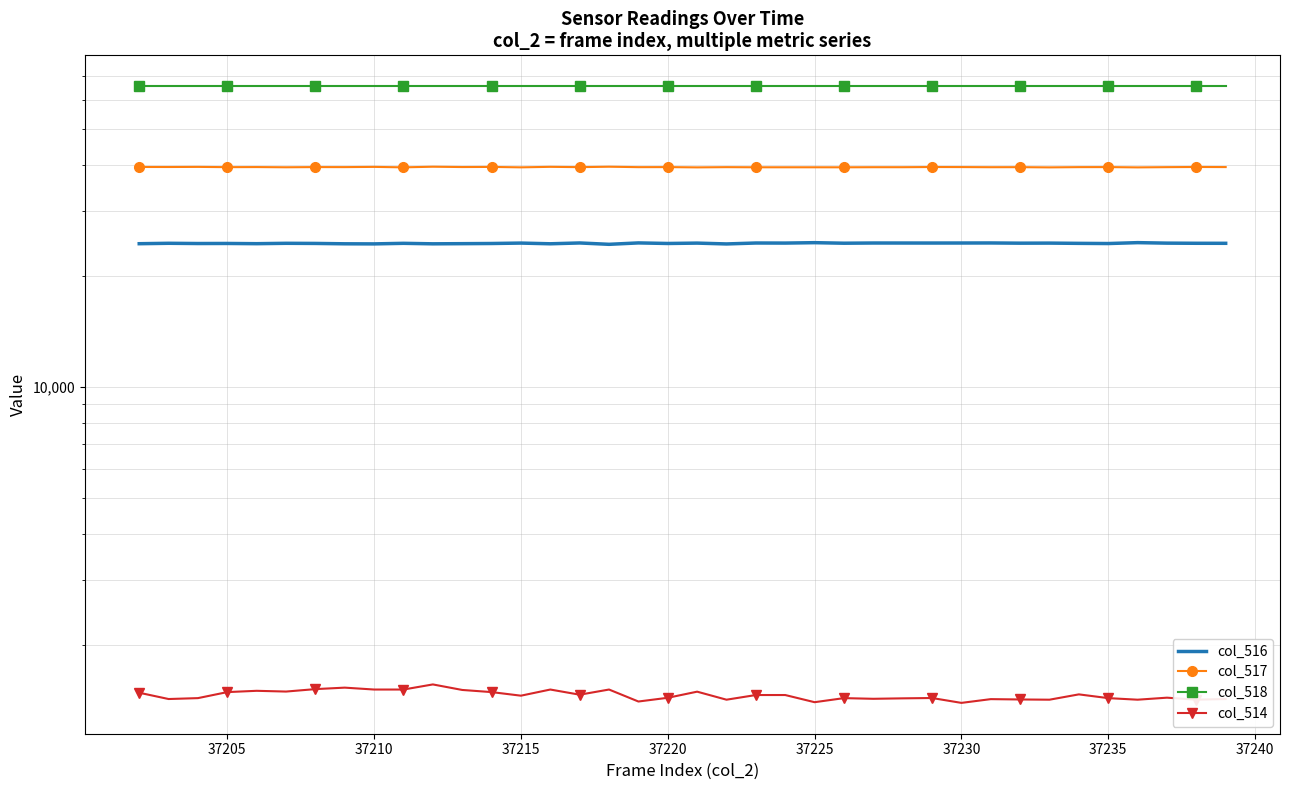

True or false: col_517 has a value of 10694 at 19.

False